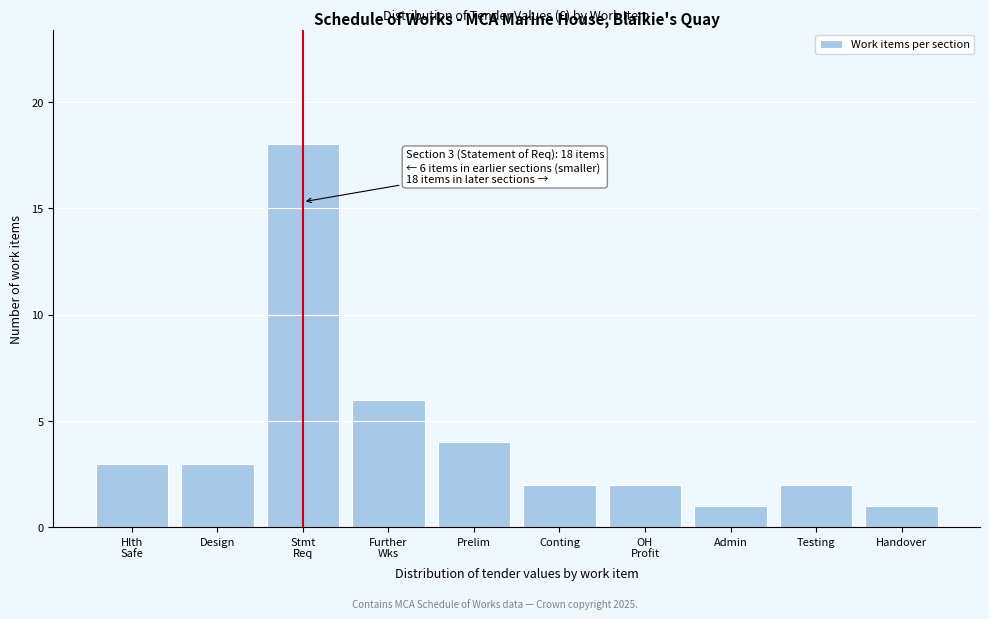

Reading right to left, transcribe all the data shown in this chart.

1	2	1	2	2	4	6	18	3	3